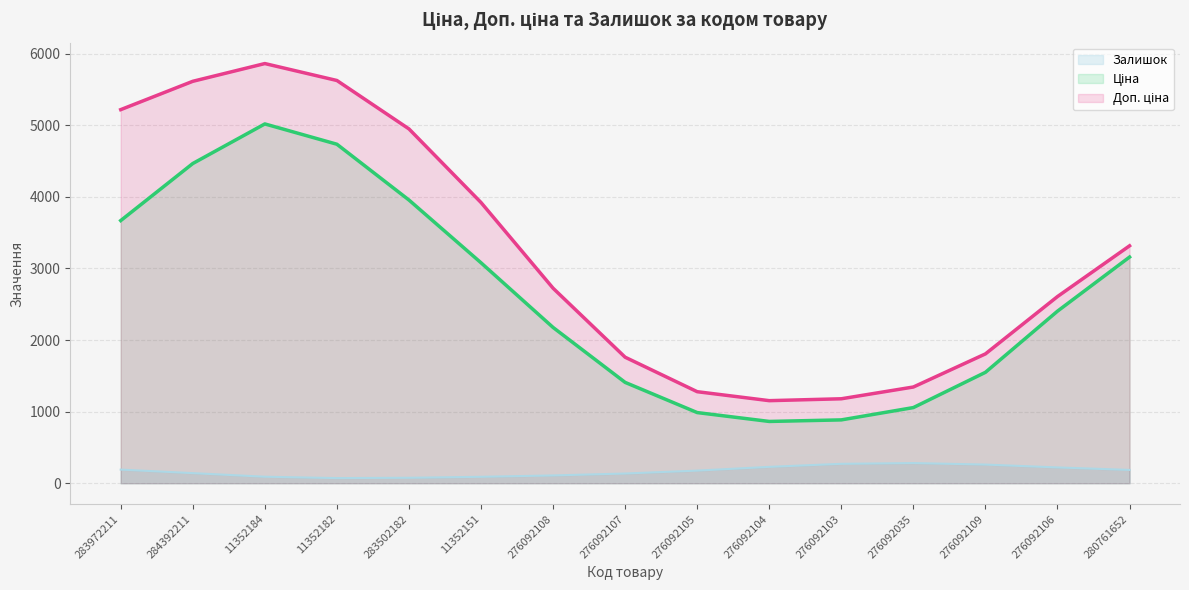

How many data points in Залишок are less than 144?

7